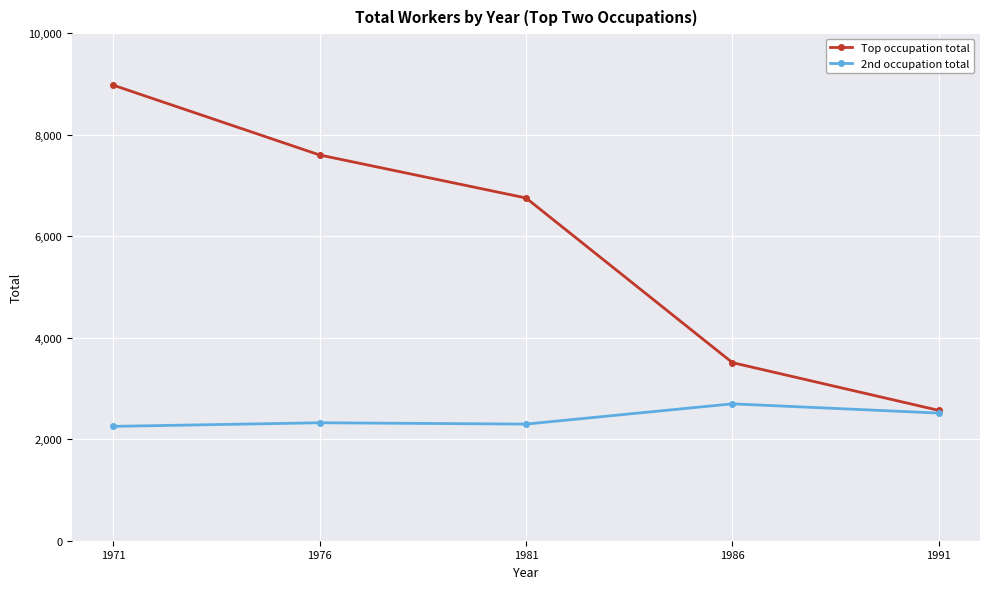

The Top occupation total series shows 8975 at 1971. True or false?

True